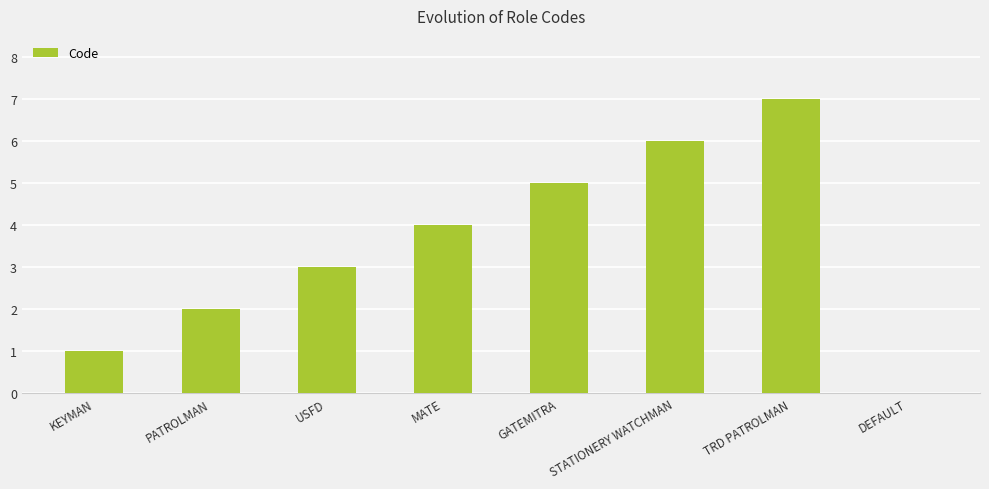

Reading right to left, list all the values displayed in this chart.

DEFAULT=0	TRD PATROLMAN=7	STATIONERY WATCHMAN=6	GATEMITRA=5	MATE=4	USFD=3	PATROLMAN=2	KEYMAN=1